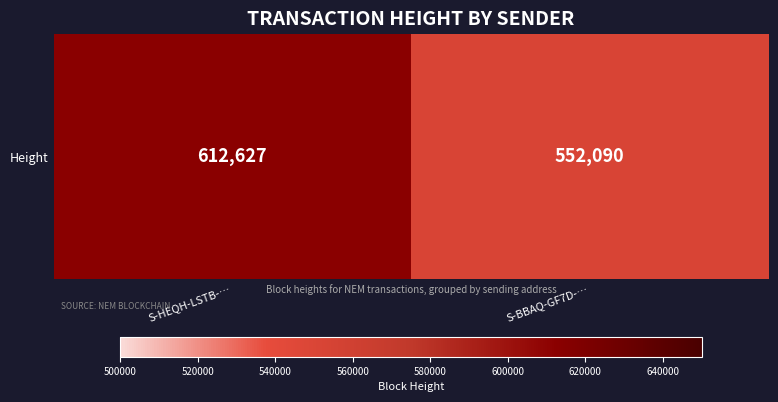

What is the change in value from S-HEQH-LSTB-… to S-BBAQ-GF7D-…?

-60537